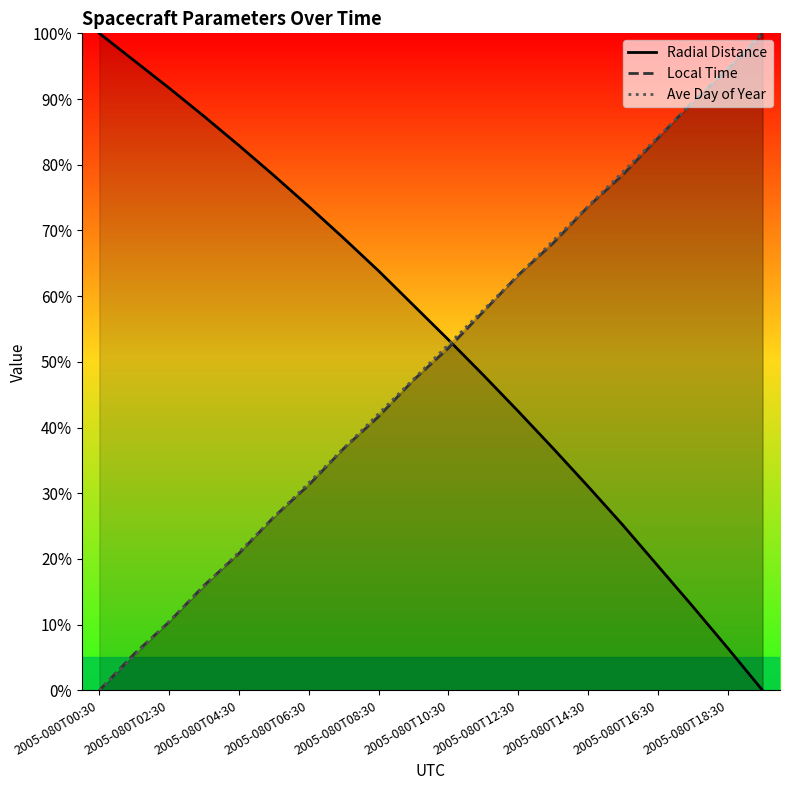

What is the highest value of the Ave Day of Year series?

100.0